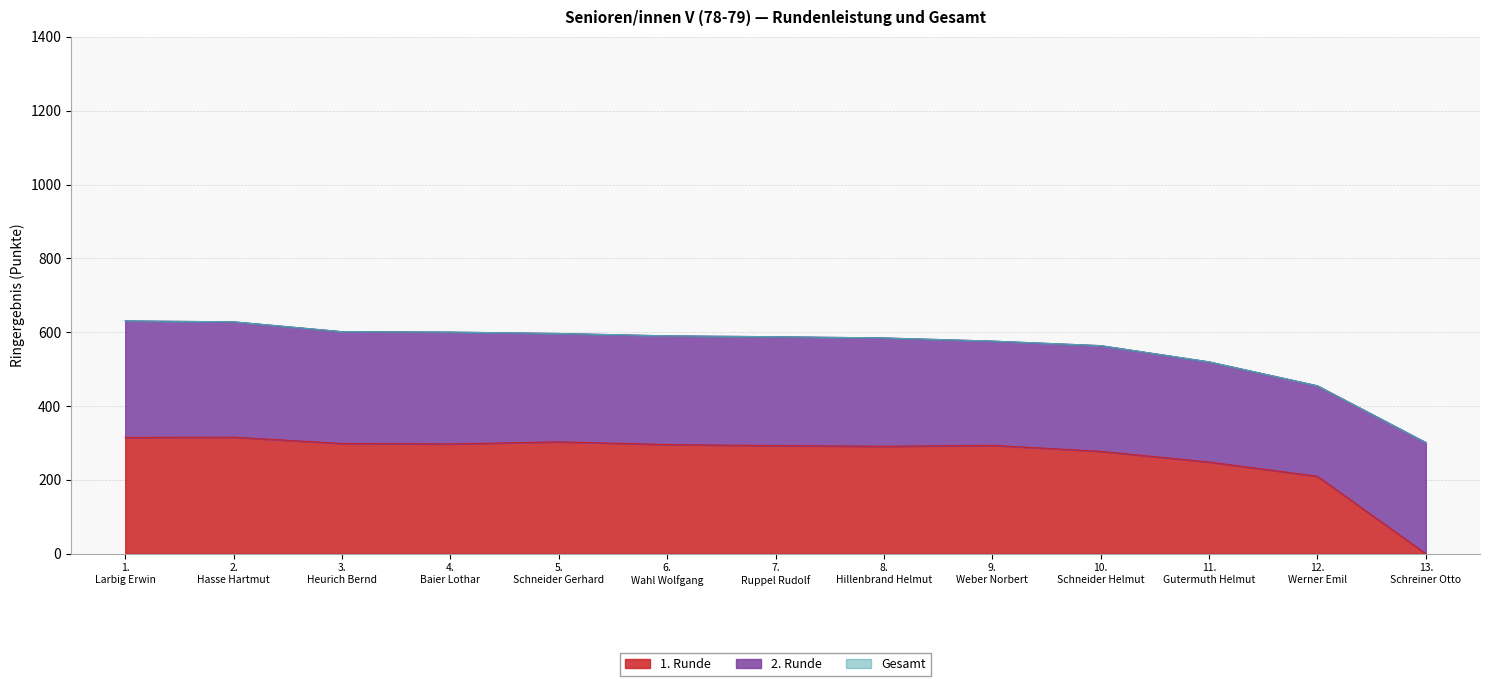

What is the highest value of the 1. Runde series?

315.8